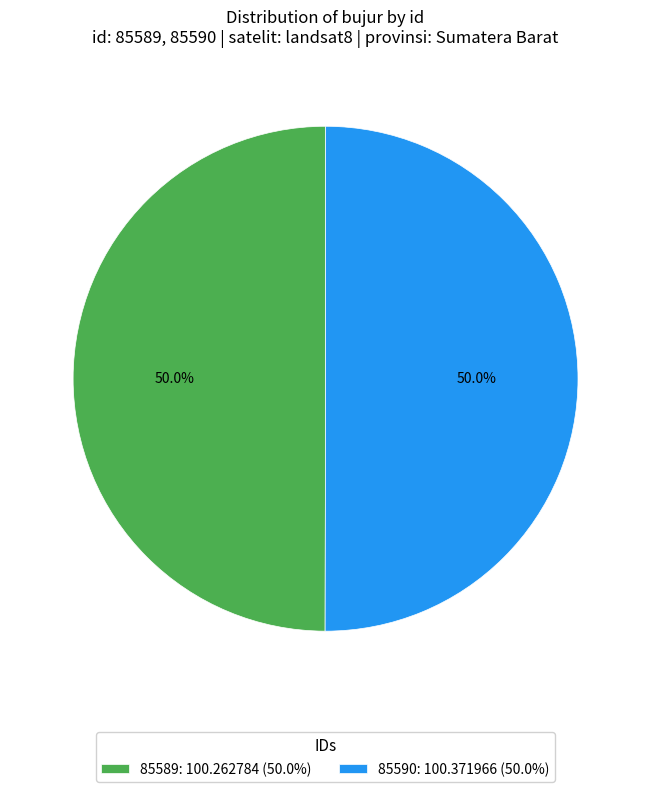

To the nearest percent, what is the combined percentage of 85589 and 85590?

100%